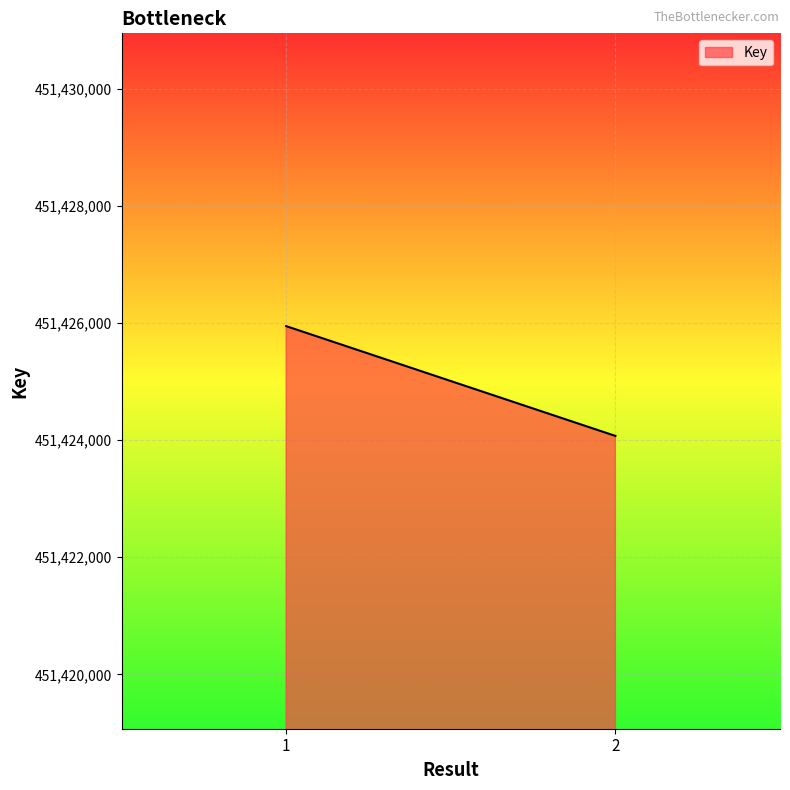

Reading left to right, transcribe all the data shown in this chart.

1=451425946	2=451424071